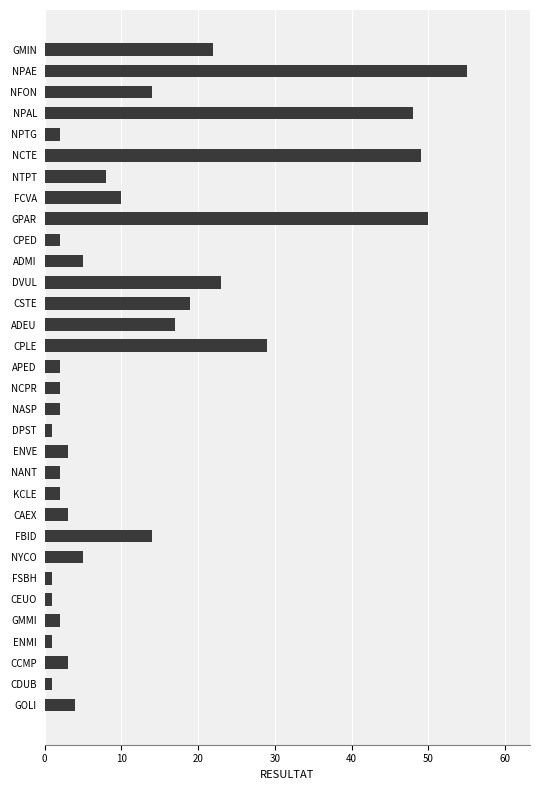

How many distinct data groups are displayed?

1